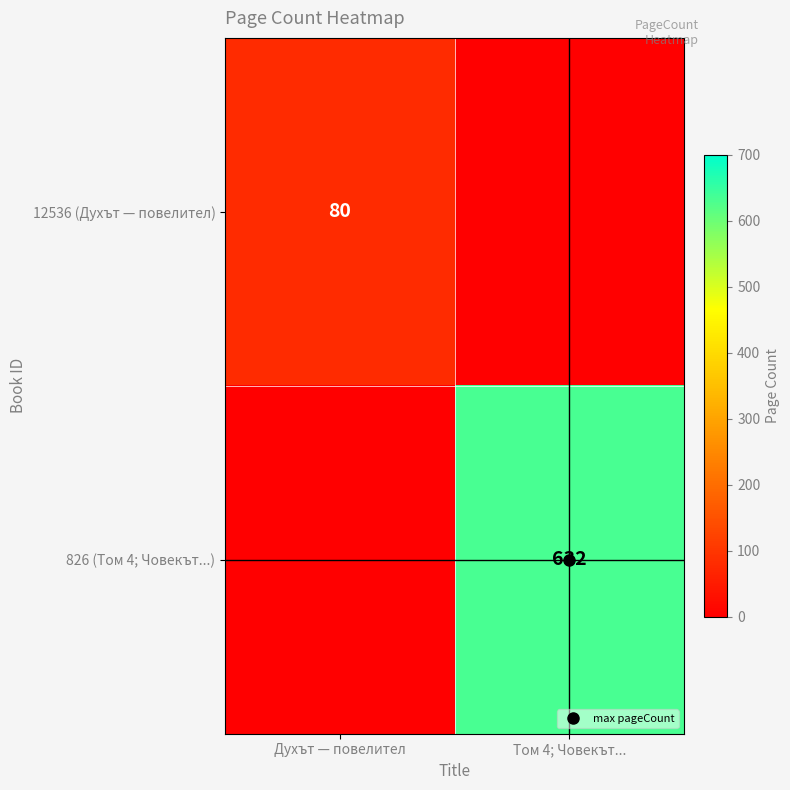

Which series has the widest spread of values?

826 (Том 4; Човекът...)